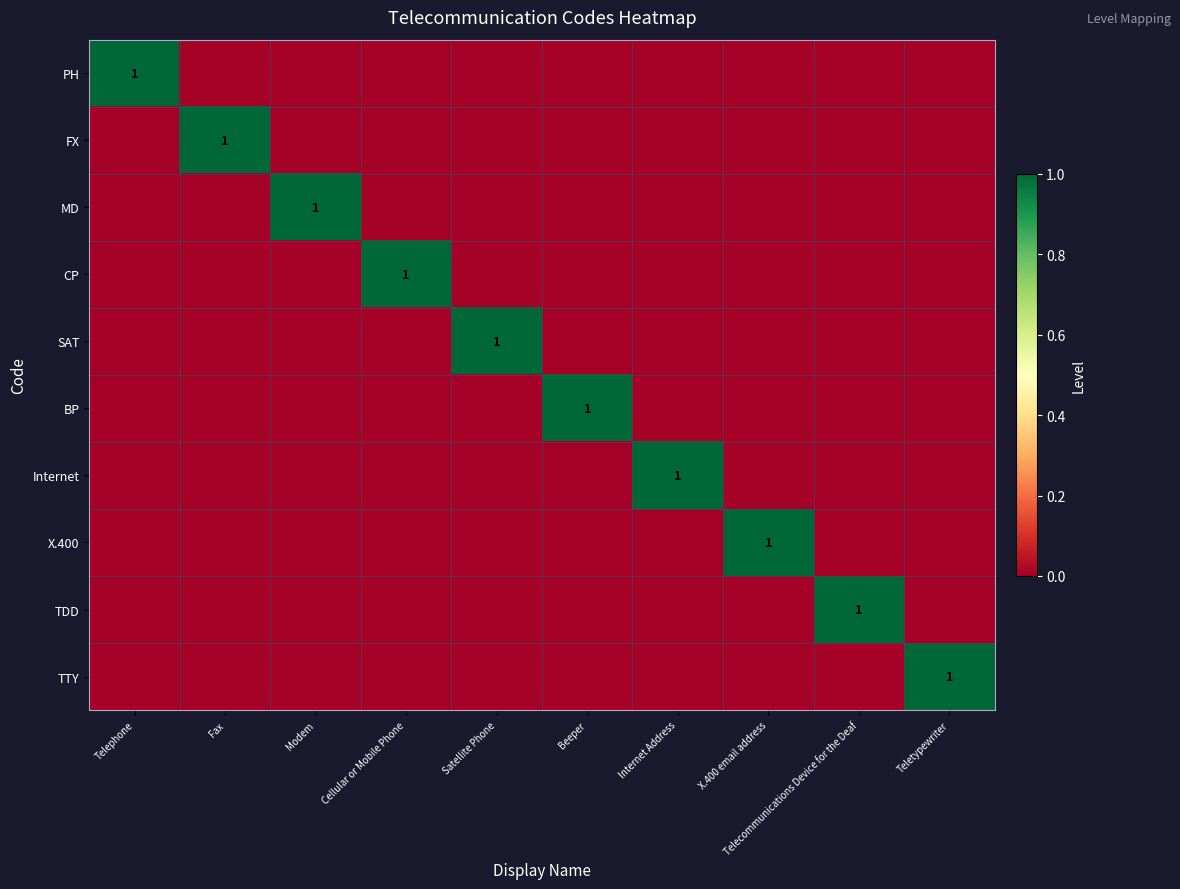

At how many categories does at least one series exceed 0?

10